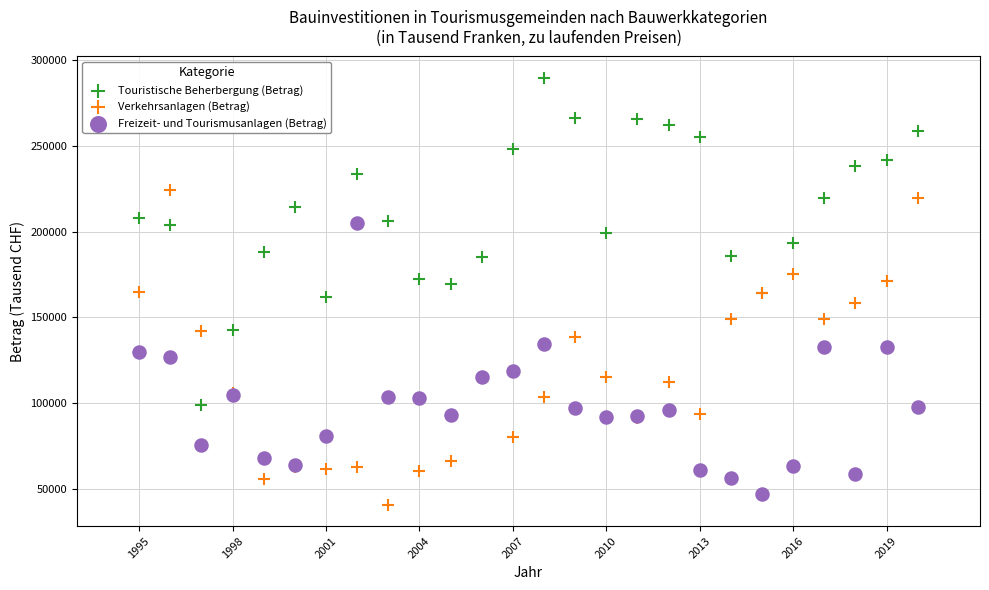

What is the X range (max minus min) for the scatter plot?

25